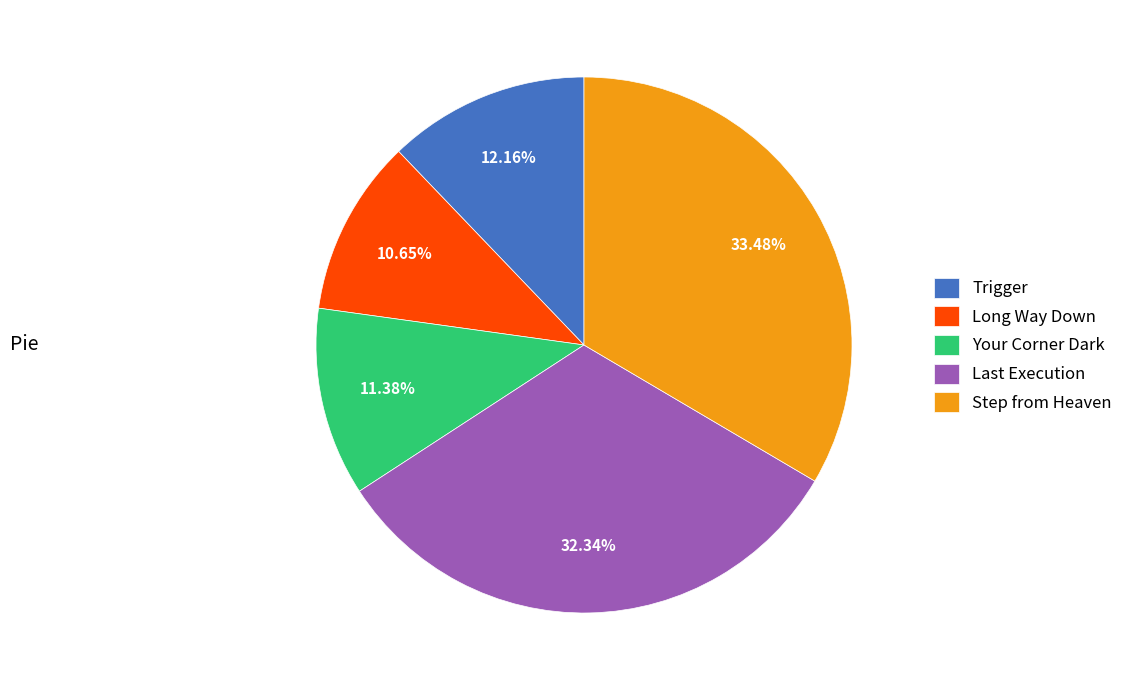

To the nearest percent, what percentage of the pie is Trigger?

12%